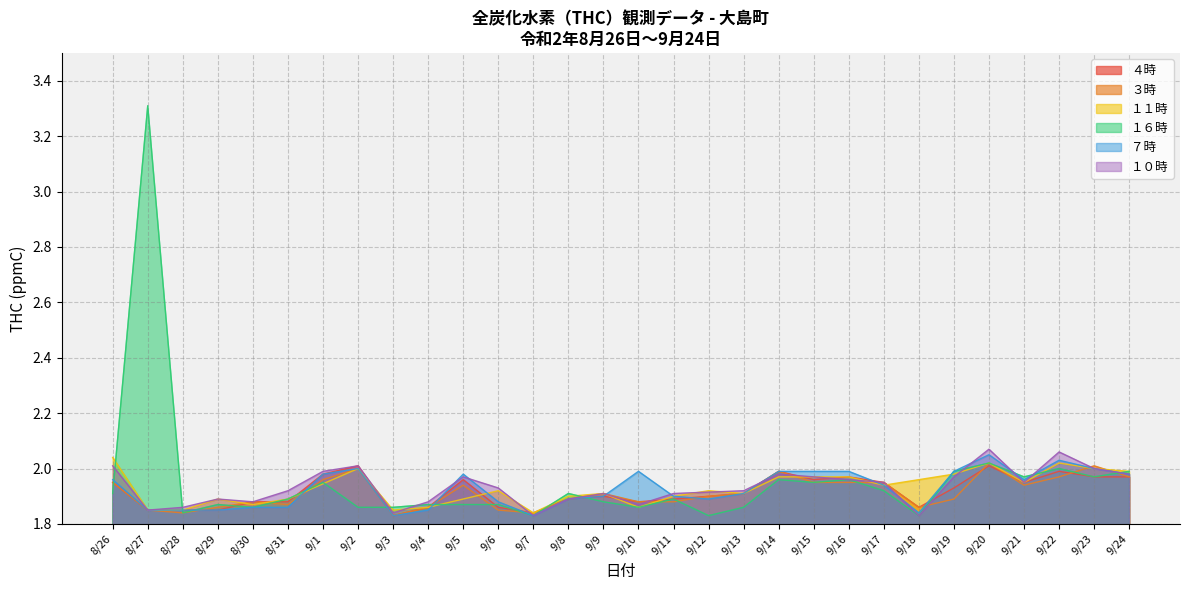

Which series has the largest range (max minus min)?

１６時